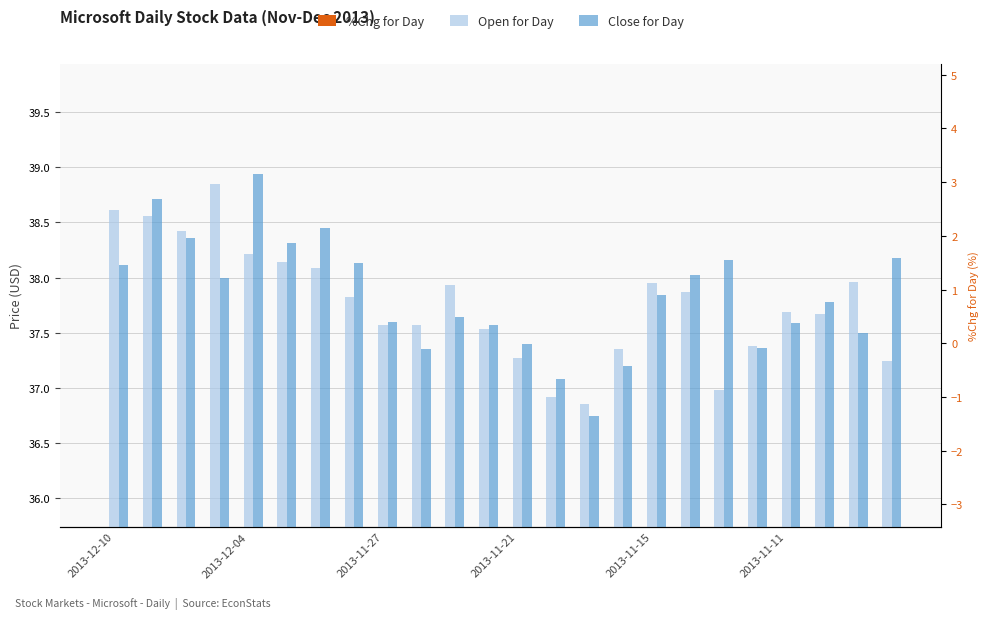

Reading right to left, transcribe all the data shown in this chart.

%Chg for Day: 4.2	-1.8	0.7	-0.5	-0.6	2.1	-0.4	-0.5	-1.7	-1.2	0.9	0.9	0.5	0.2	-0.8	0.7	1.4	0.8	-0.4	1.6	-2.4	0.9	0.9	-1.6
Open for Day: 37.2	38.0	37.7	37.7	37.4	37.0	37.9	38.0	37.4	36.9	36.9	37.3	37.5	37.9	37.6	37.6	37.8	38.1	38.1	38.2	38.9	38.4	38.6	38.6
Close for Day: 38.2	37.5	37.8	37.6	37.4	38.2	38.0	37.8	37.2	36.7	37.1	37.4	37.6	37.6	37.4	37.6	38.1	38.5	38.3	38.9	38.0	38.4	38.7	38.1